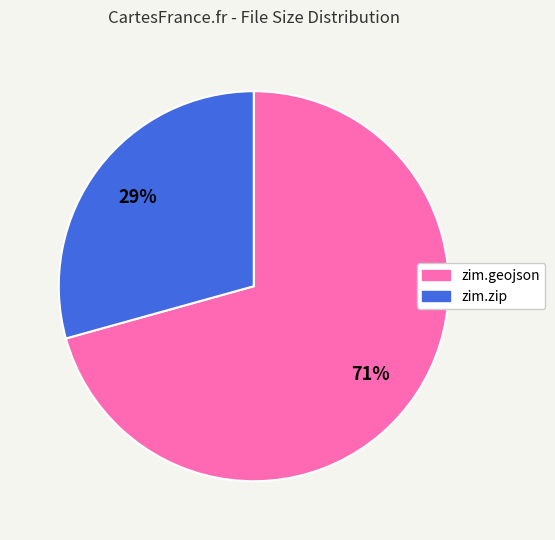

Which slice is the smallest?

zim.zip